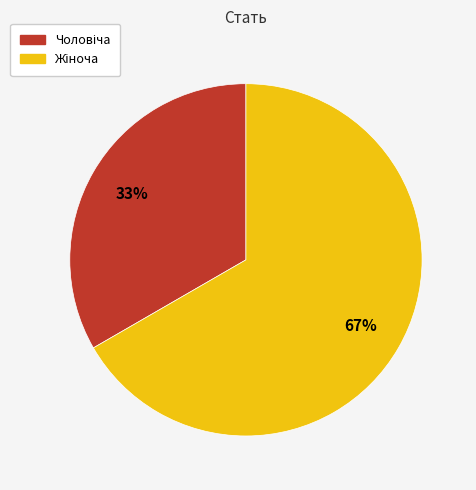

Does any single category account for the majority?

Yes